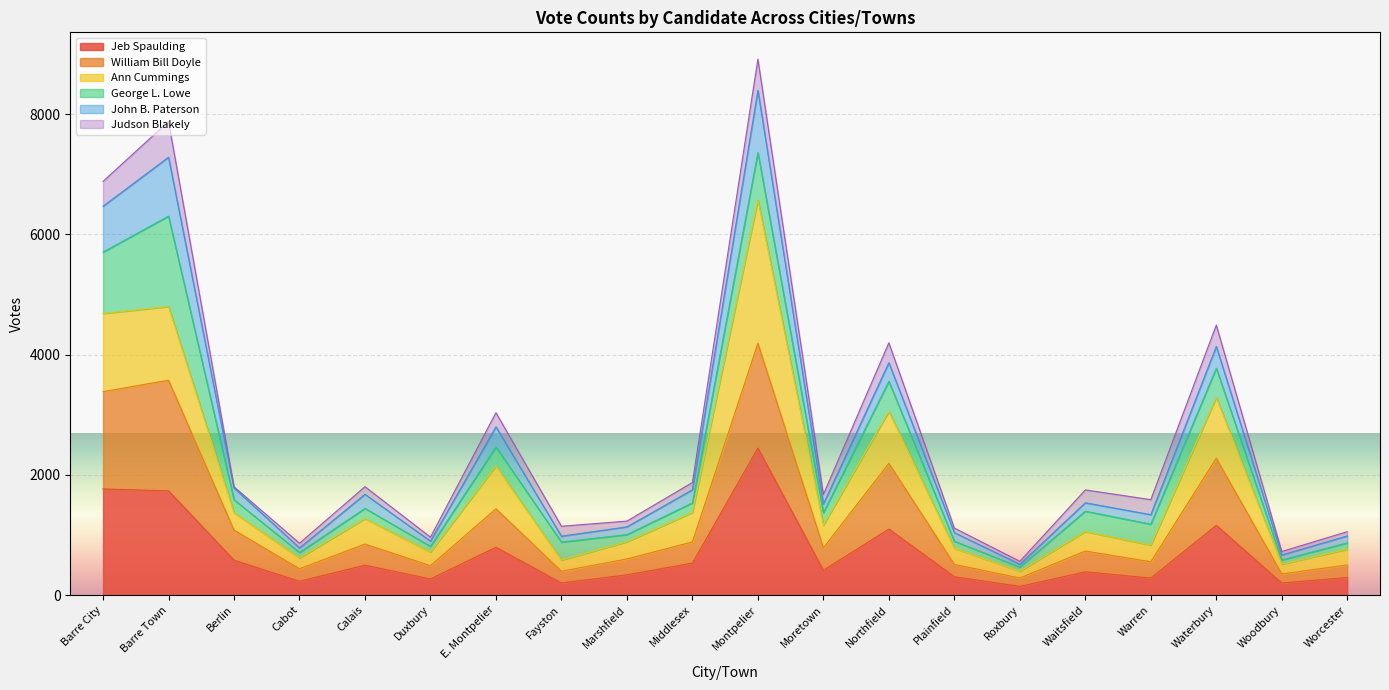

What is the total value across all series at E. Montpelier?

3033